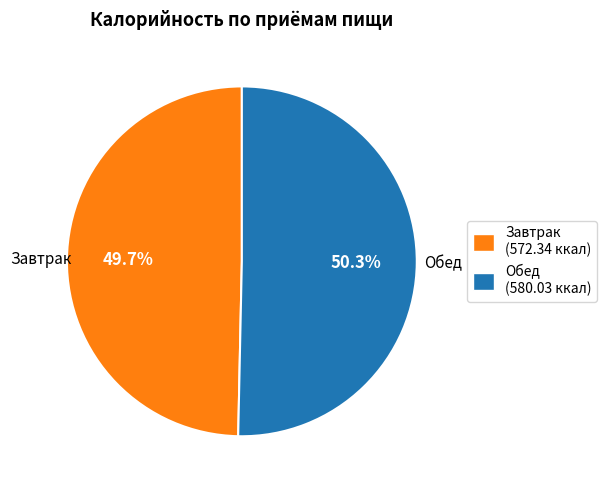

Which slice represents more than half of the pie?

Обед